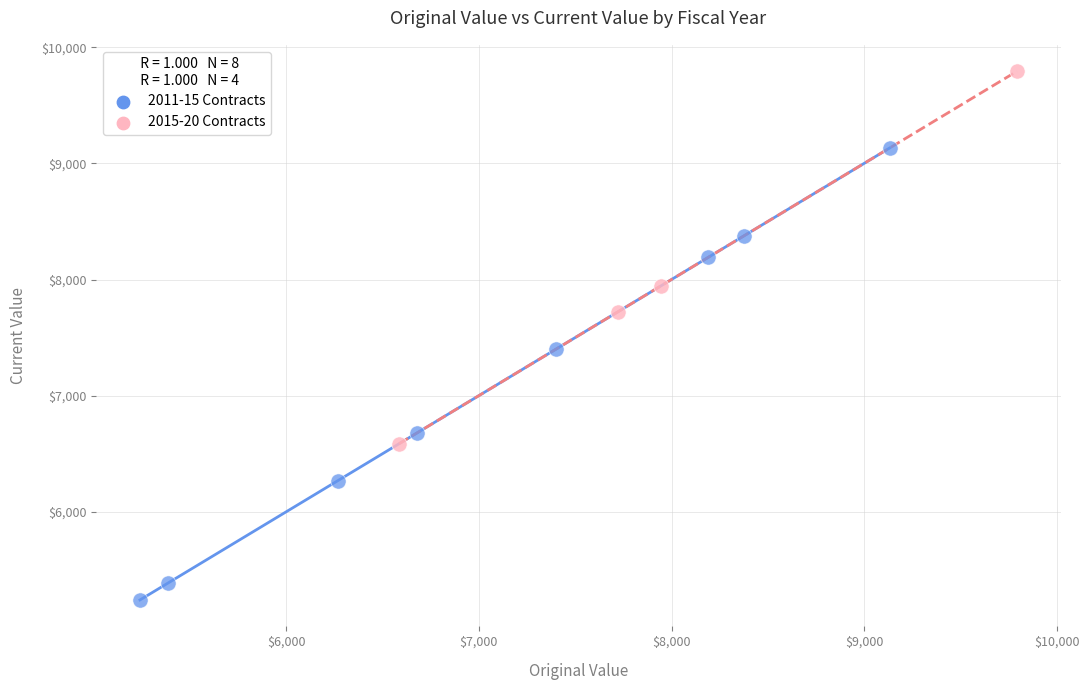

Which series contains the lowest Y value?

2011-15 Contracts